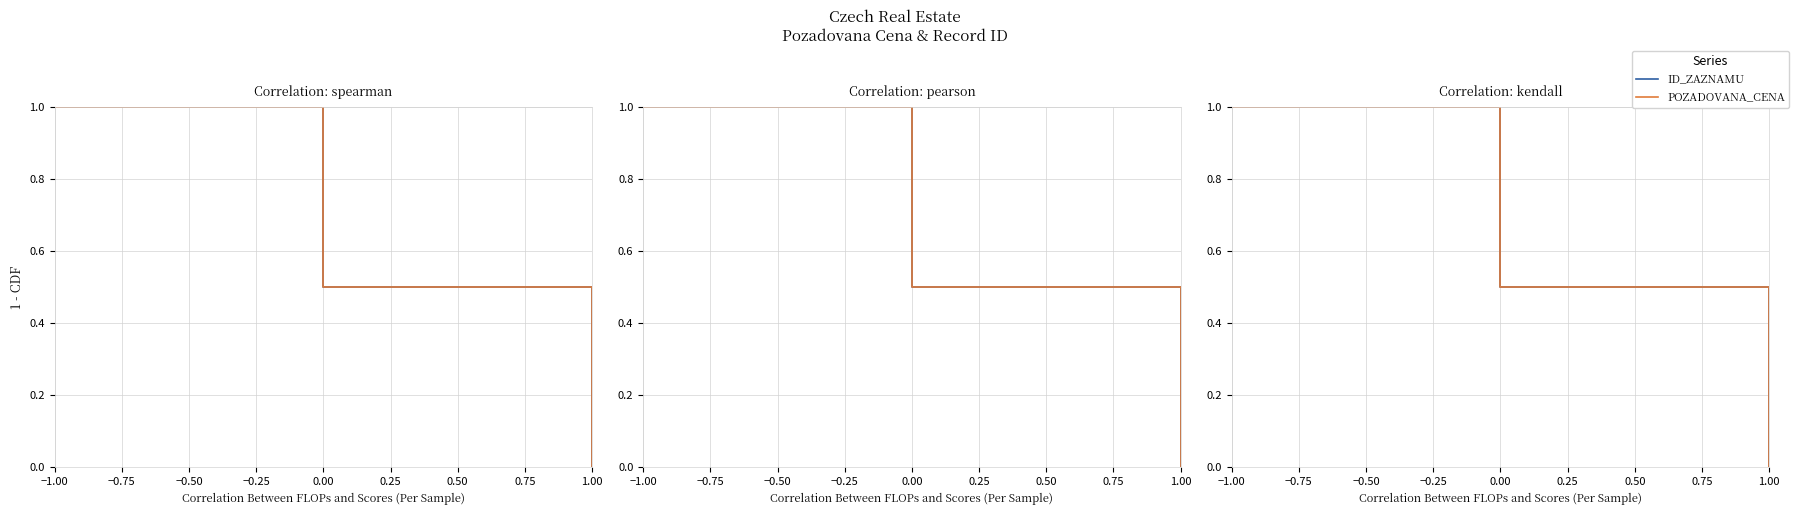

Reading left to right, list all the values displayed in this chart.

ID_ZAZNAMU: 1.0	1.0	0.5	0.5	0.0
POZADOVANA_CENA: 1.0	1.0	0.5	0.5	0.0